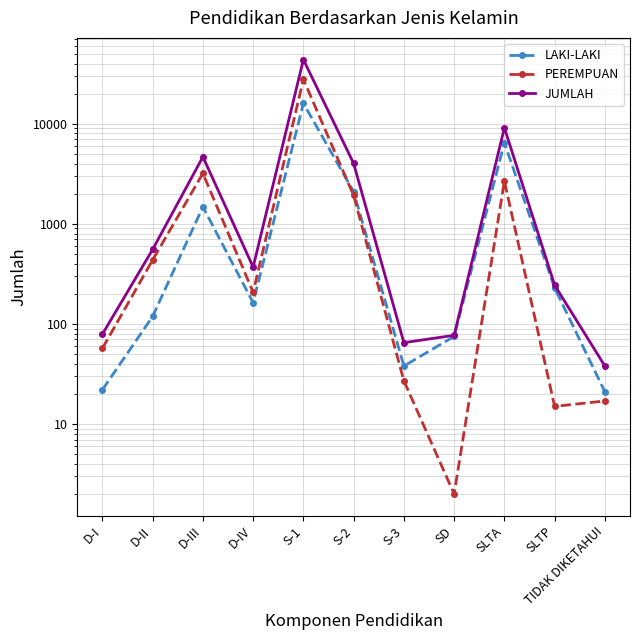

What is the sum of all JUMLAH values?

63010